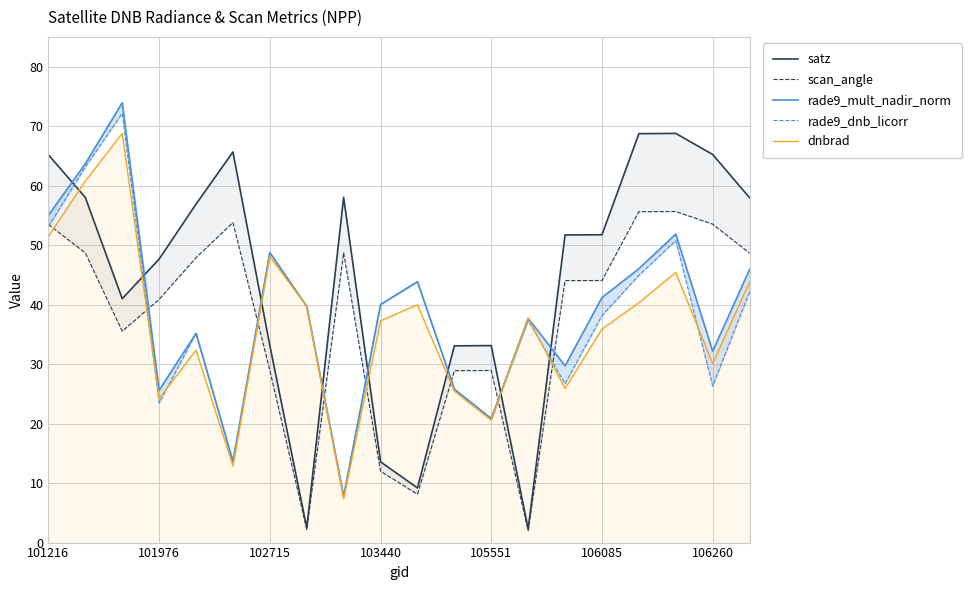

Is it true that dnbrad equals 22.5 at 106085?

False